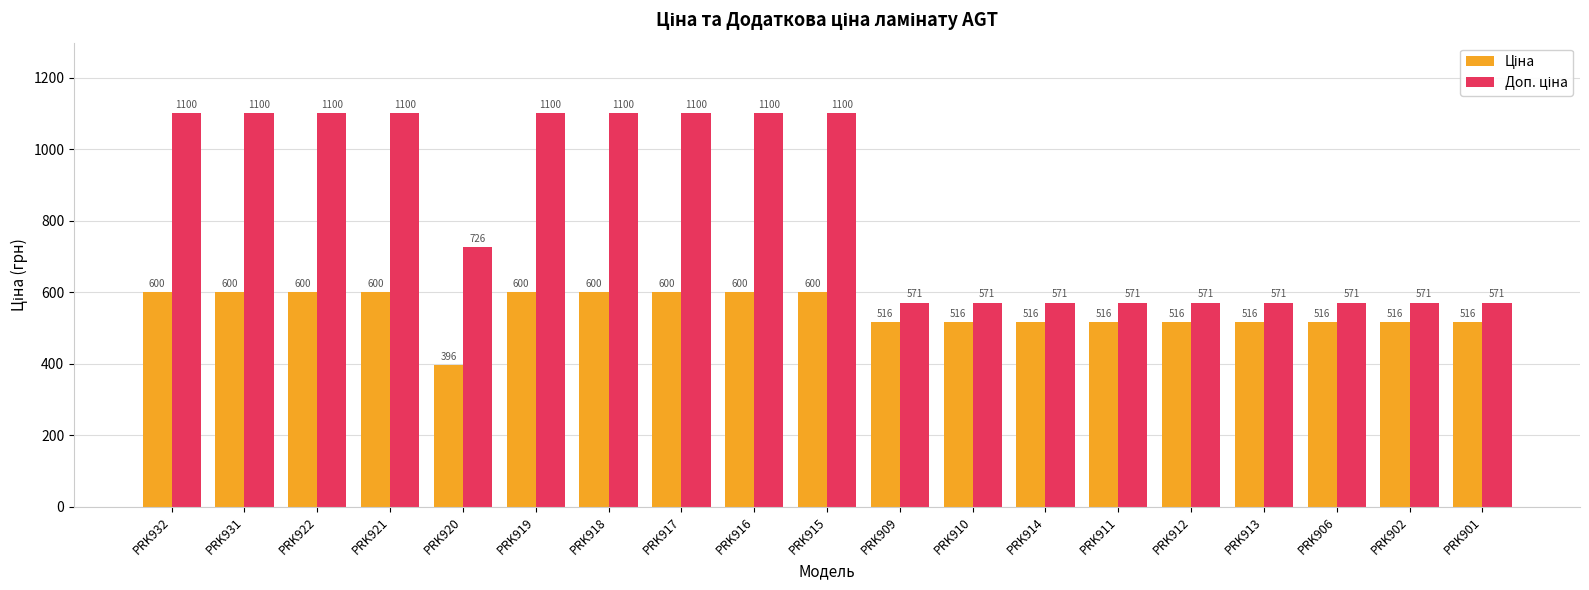

Which category has the lowest value across all series?

PRK920